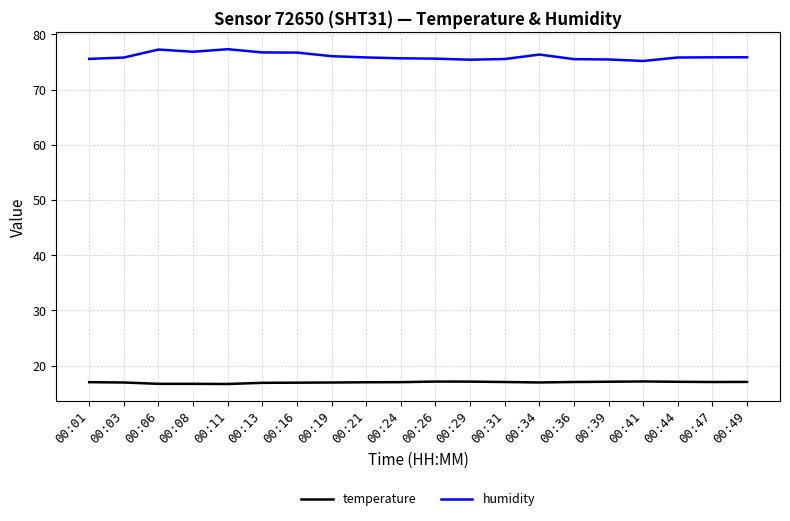

What is the highest value of the humidity series?

77.3